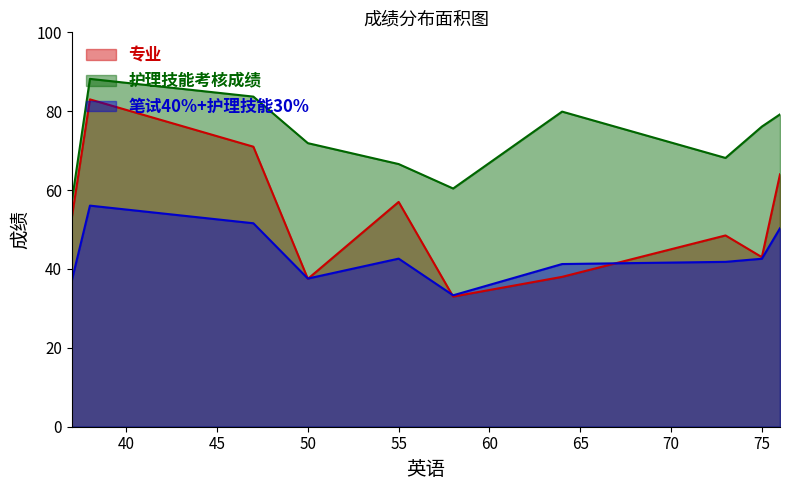

Which category has the highest value in the 笔试40%+护理技能30% series?

38